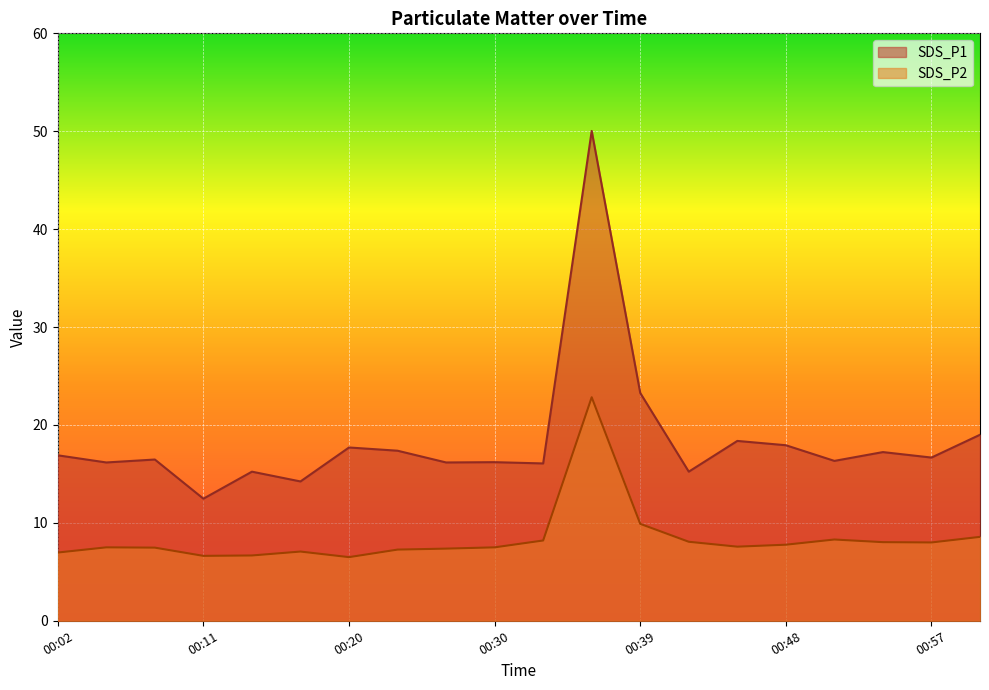

How many data points in SDS_P2 are above 7?

16